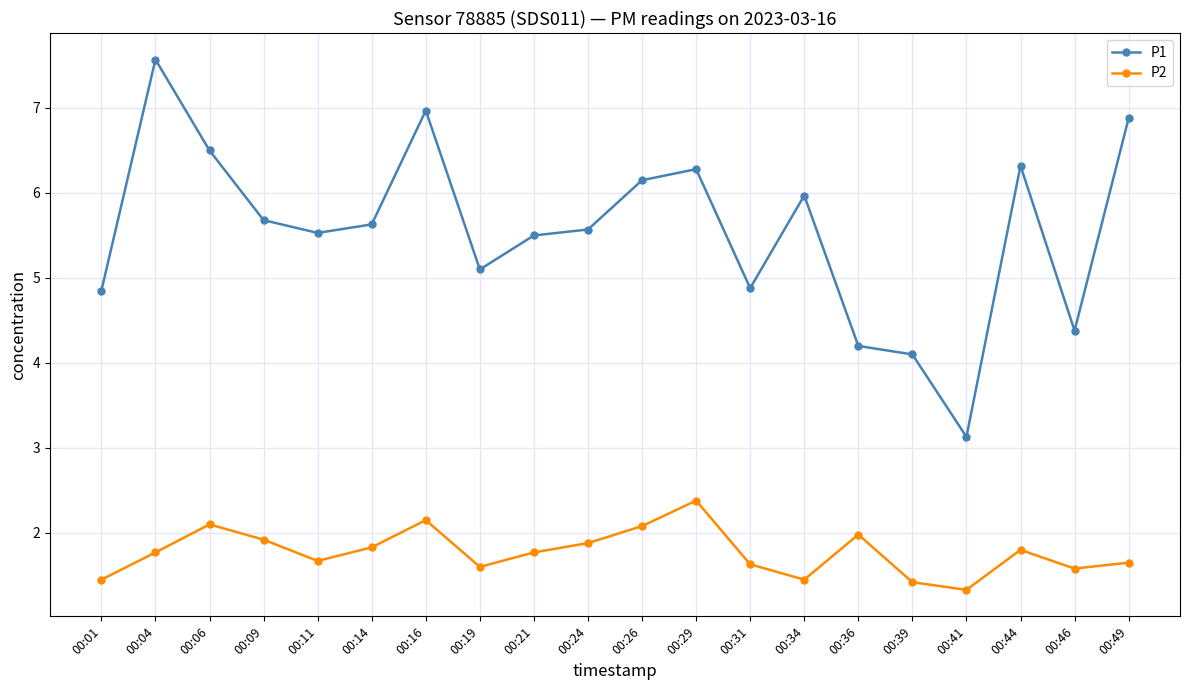

Which series has the largest total across all categories?

P1